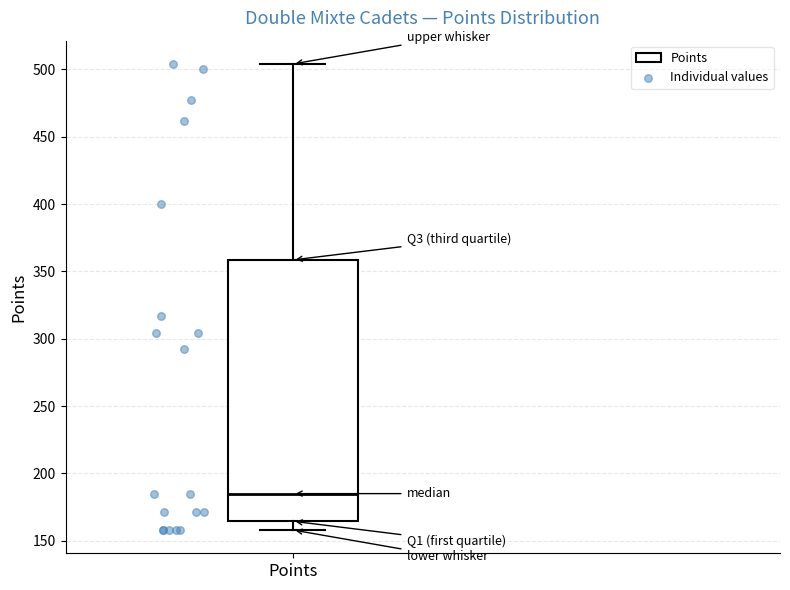

Transcribe this box plot: give where the median line is, the range the box spans, and where the two whiskers end, as read against the y-axis. The values are not printed on the chart, so give them approximately, as read against the axis.

median 185, box 165 to 360, whiskers 160 to 505